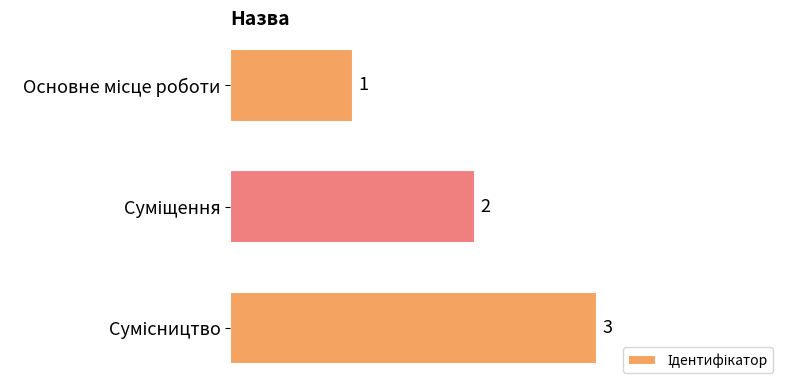

What is the value of the 2nd bar from the top?

2